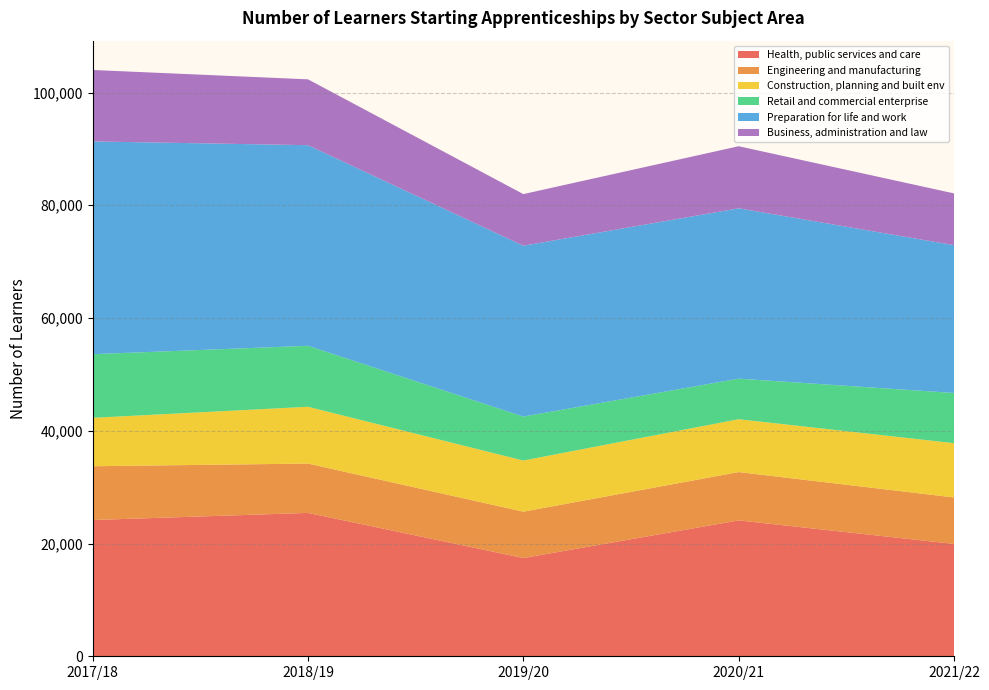

Reading left to right, transcribe all the data shown in this chart.

Health, public services and care: 24170	25430	17425	24100	19930
Engineering and manufacturing: 9540	8750	8225	8575	8245
Construction, planning and built env: 8585	10075	9070	9375	9625
Retail and commercial enterprise: 11290	10820	7795	7195	8905
Preparation for life and work: 37740	35580	30310	30215	26225
Business, administration and law: 12670	11680	9155	11010	9175